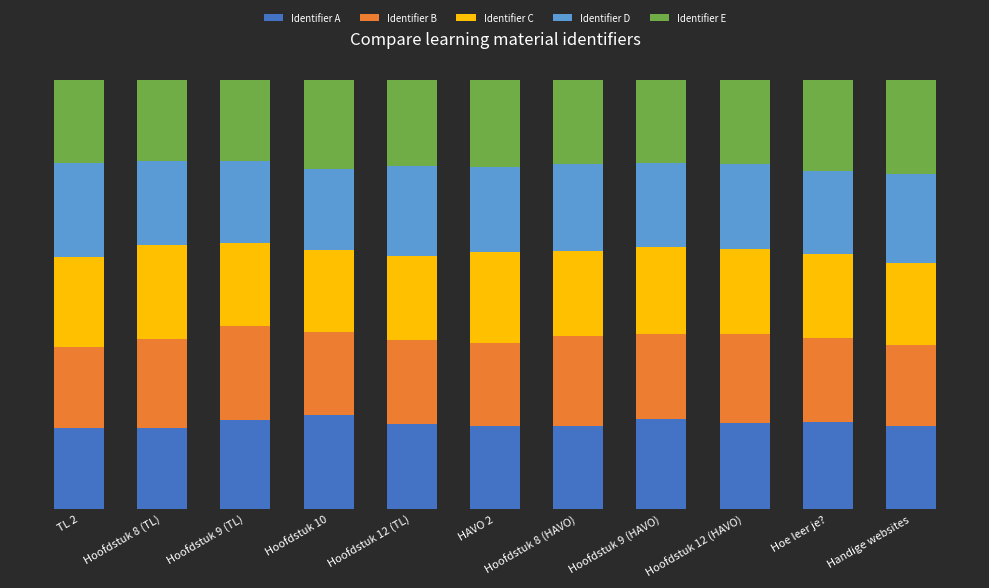

What is the average value of the Identifier D series?

20.0